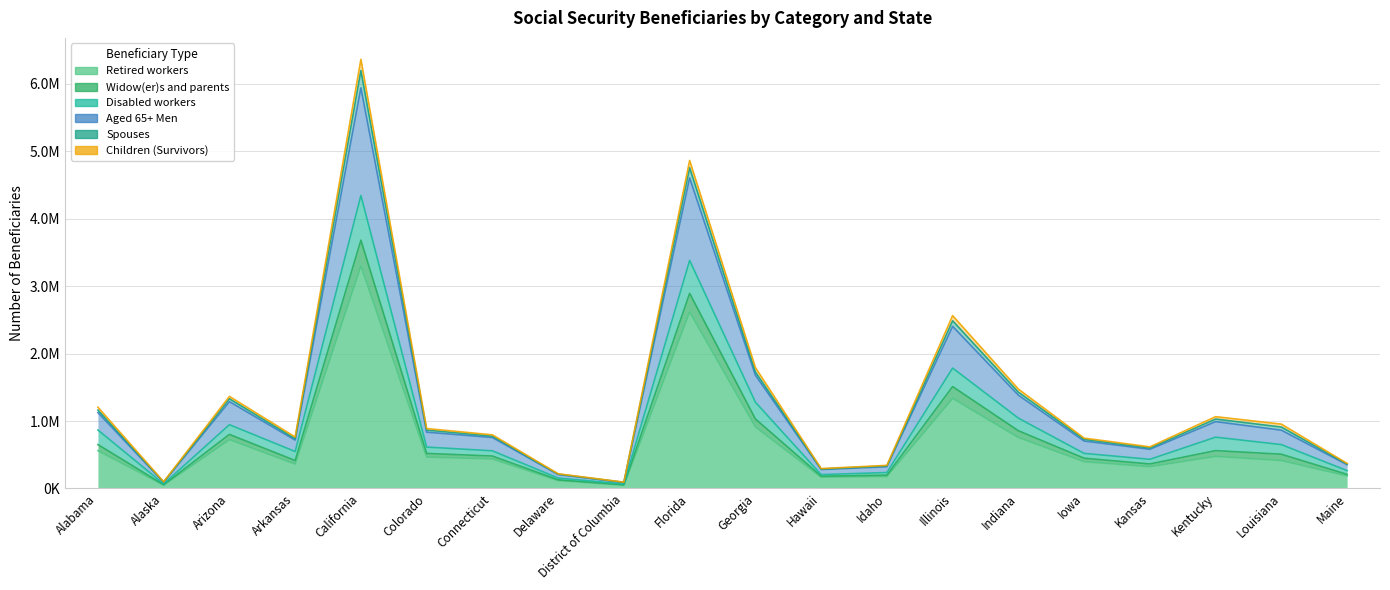

At which category does the chart reach its peak across all series?

California